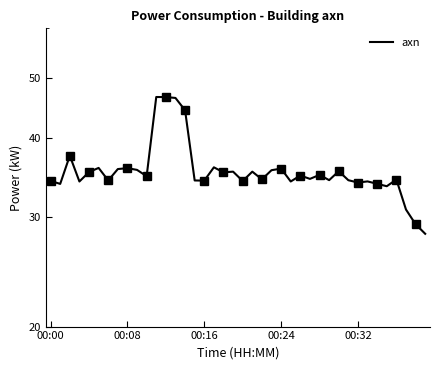

What value does the data have at 00:24?

35.8